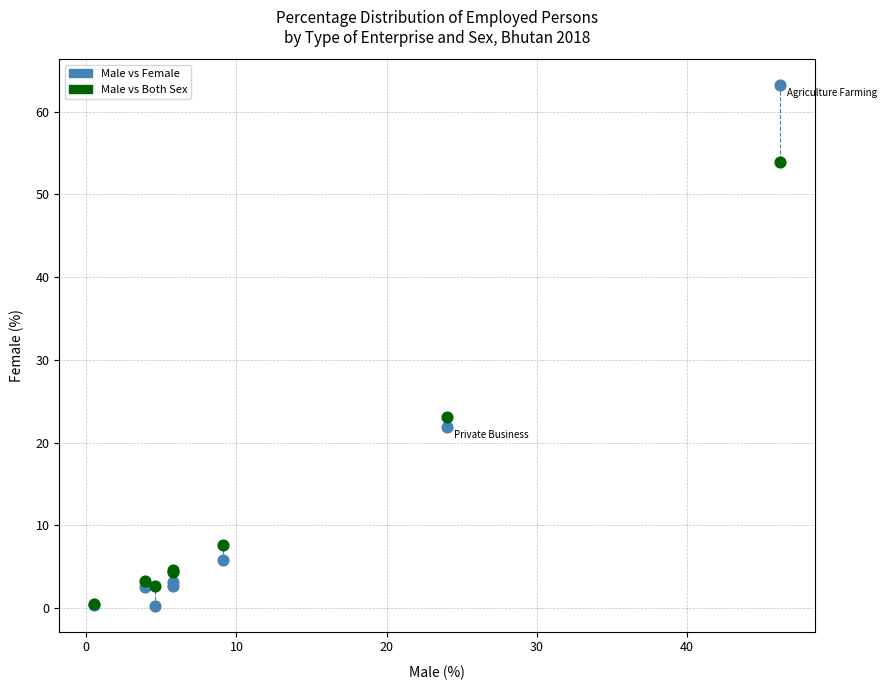

In the Male vs Female series, what Y value is closest to 31?

21.9